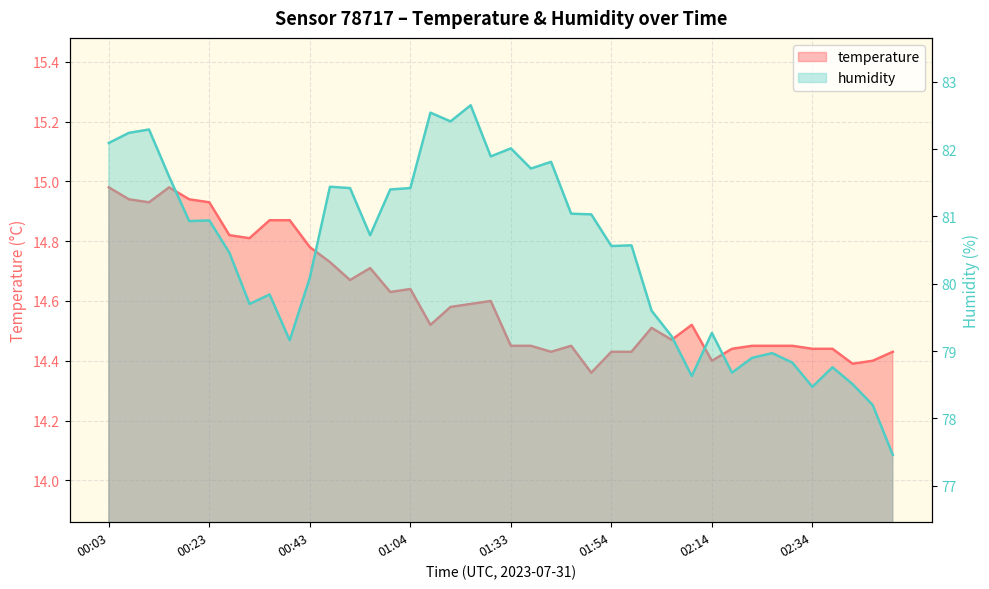

List the series in order of their overall mean, lowest first.

temperature, humidity